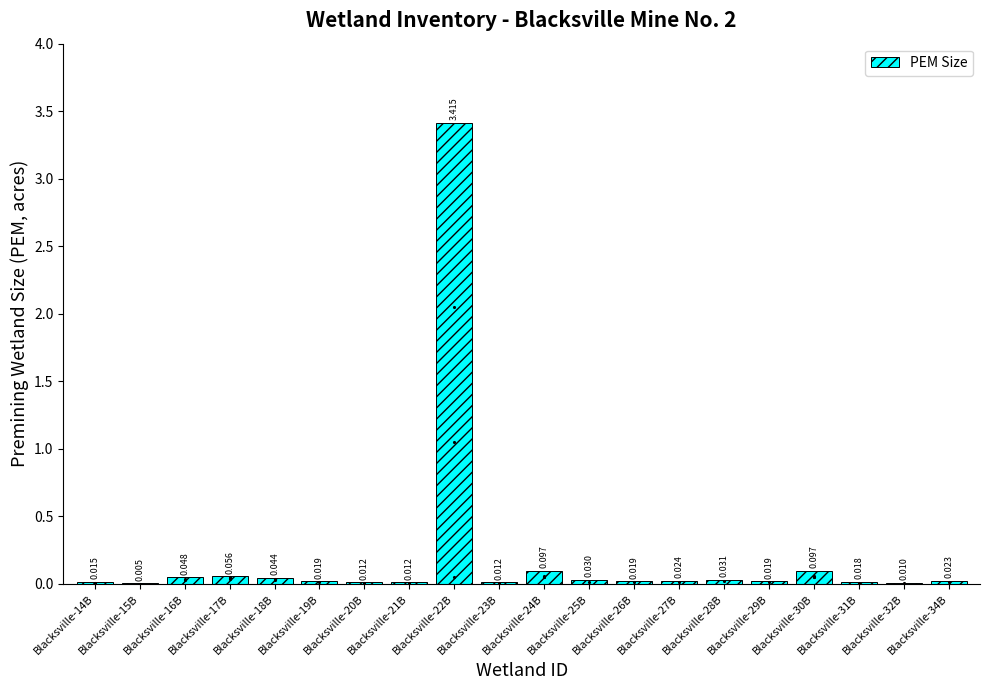

What is the greatest value displayed?

3.4